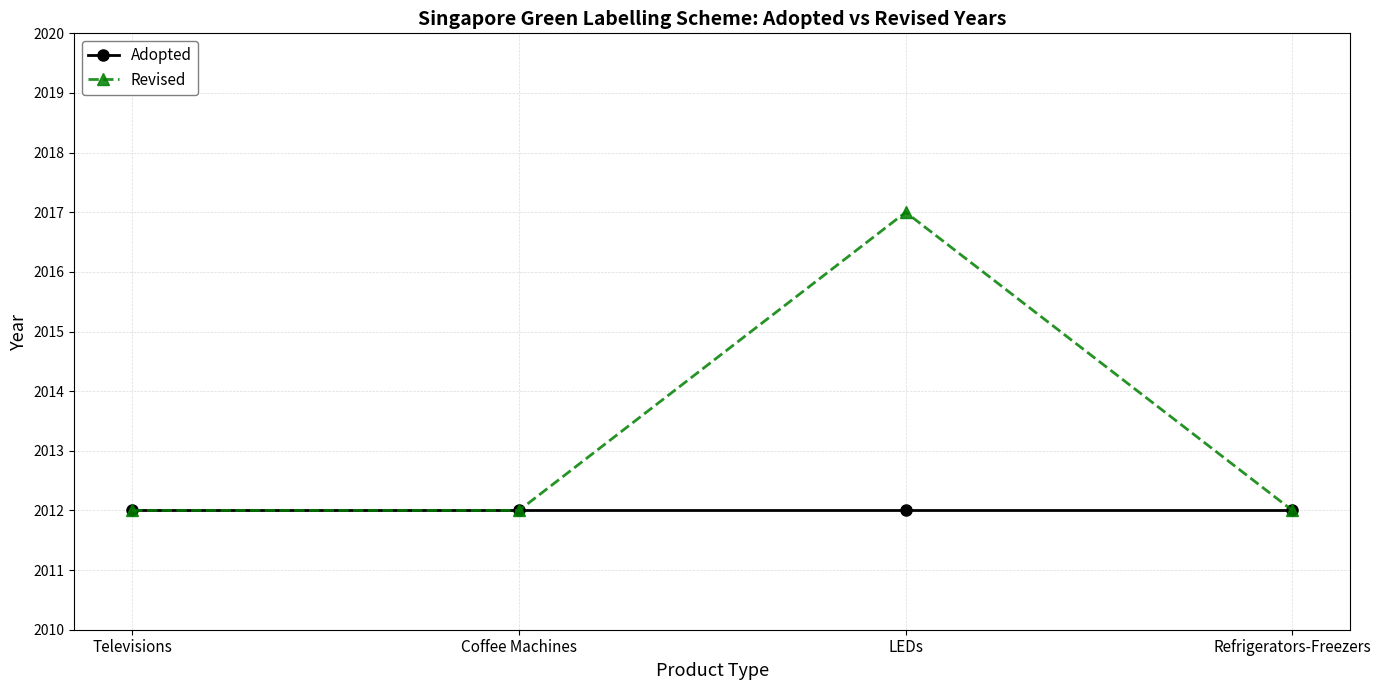

Which label corresponds to the largest value in the chart?

LEDs